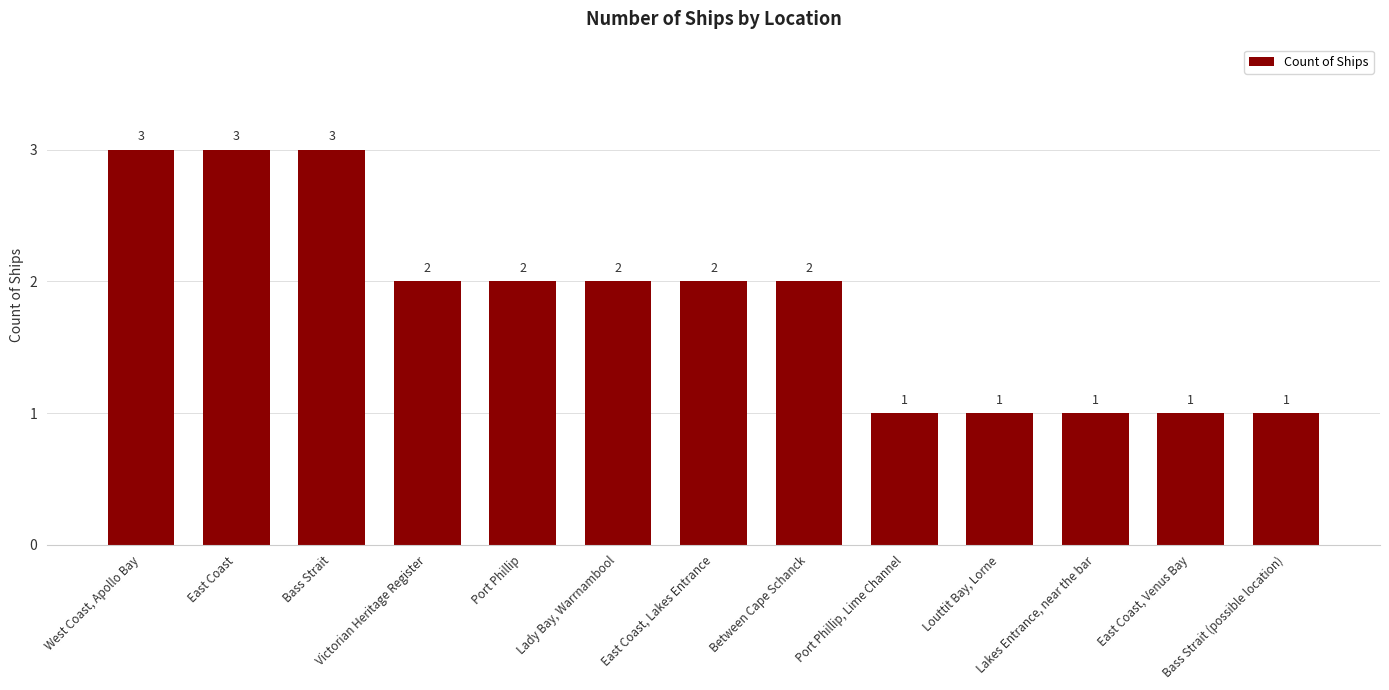

What is the smallest value displayed?

1